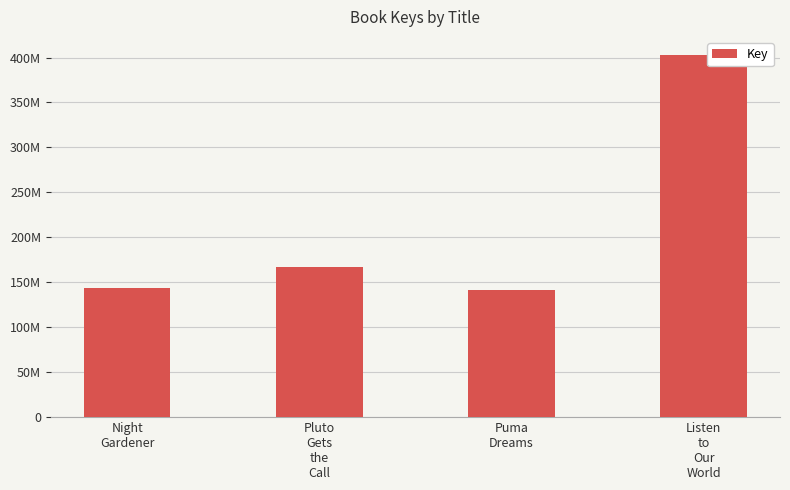

Does the chart contain stacked bars?

No